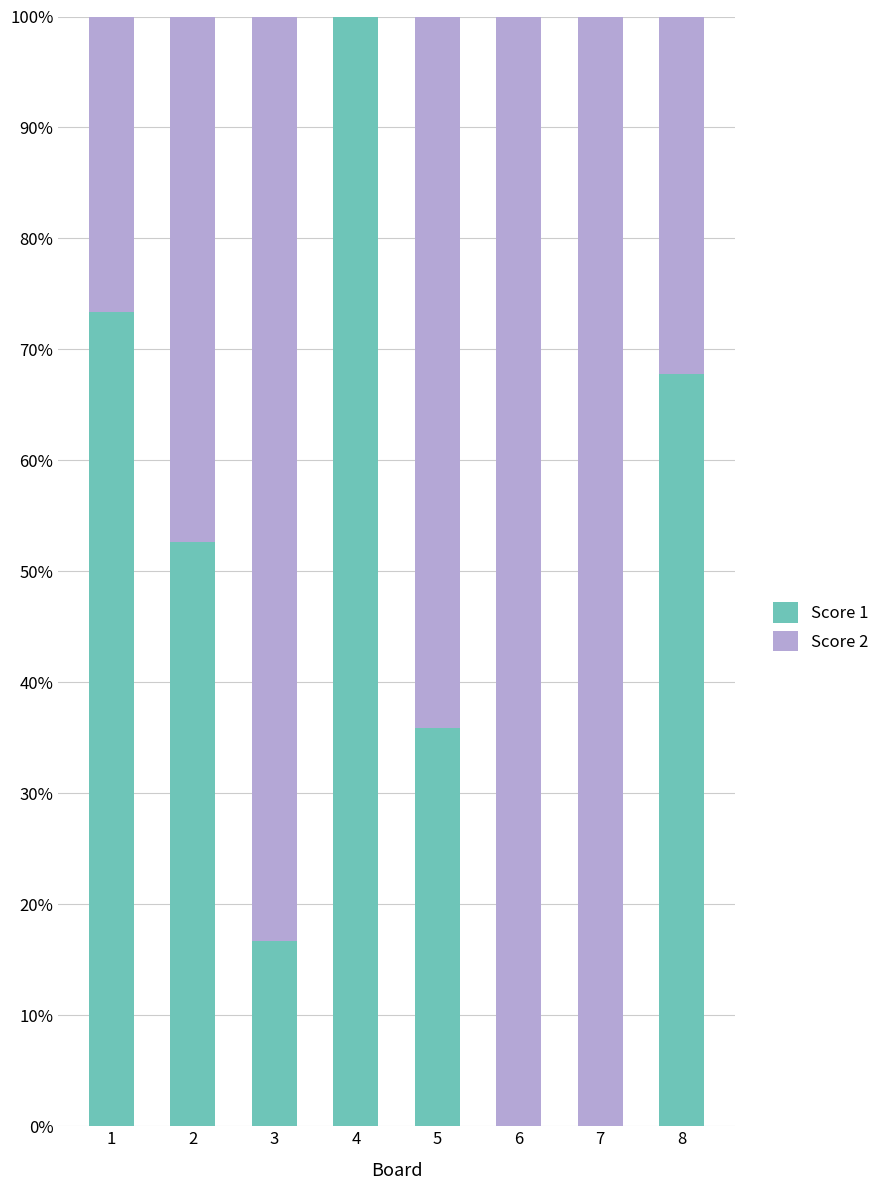

What is the maximum value for Score 1?

100.0